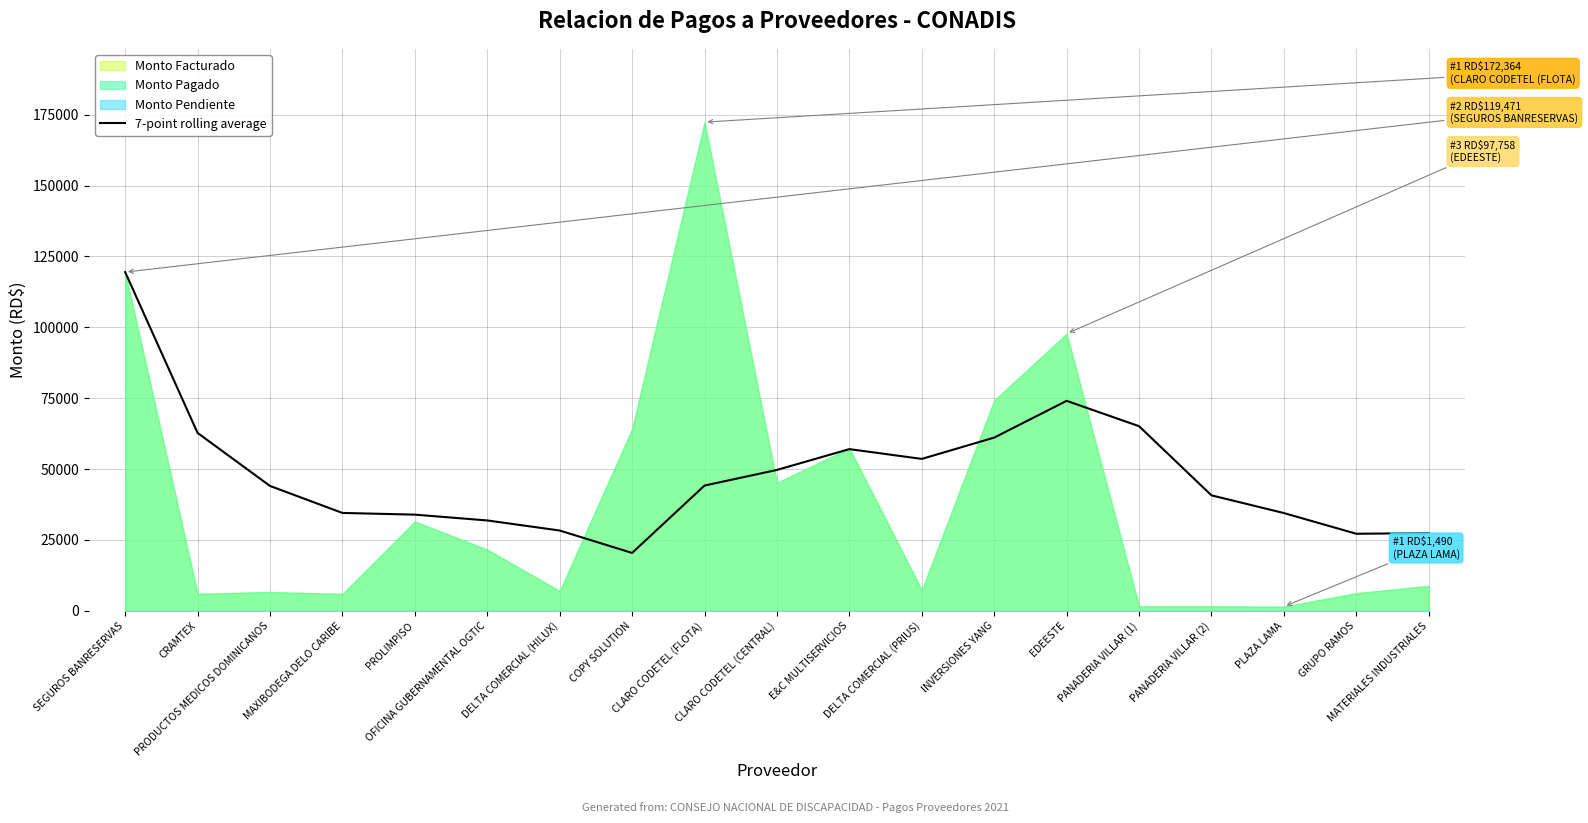

At which category does the data reach its first local valley?

COPY SOLUTION